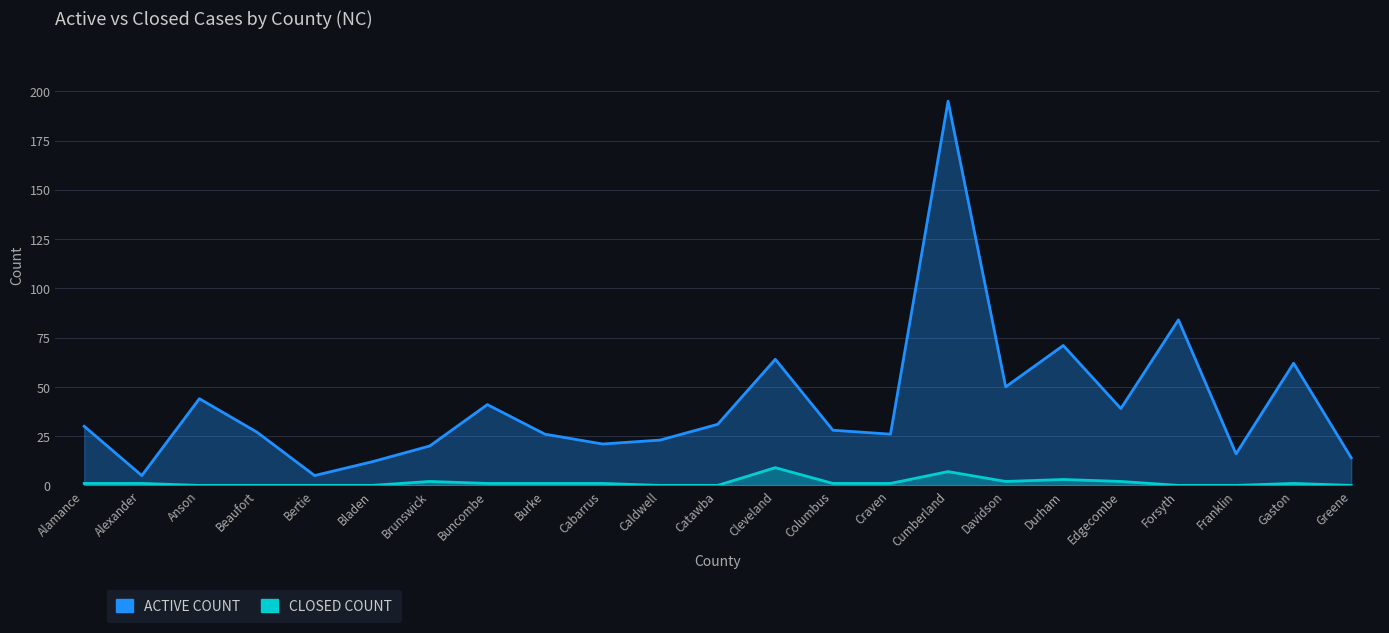

In CLOSED COUNT, how many points are higher than both neighbors (excluding endpoints)?

5